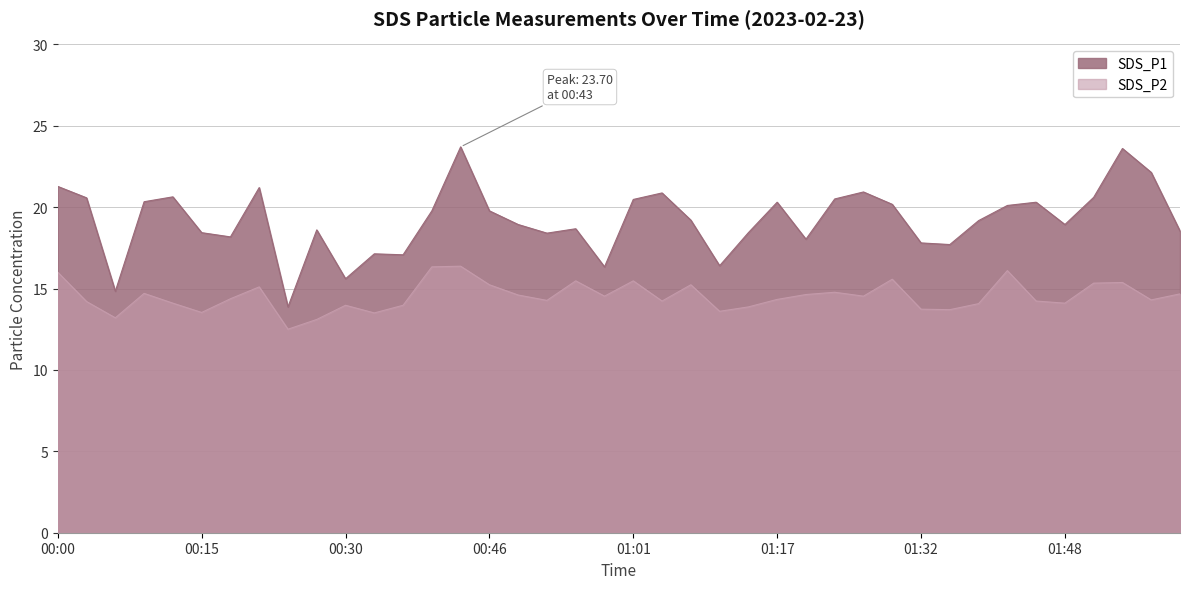

Where is the first local maximum for SDS_P1?

00:12